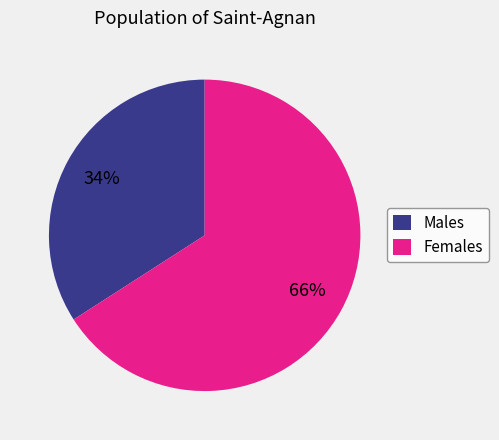

To the nearest percent, what portion does Males represent?

34%